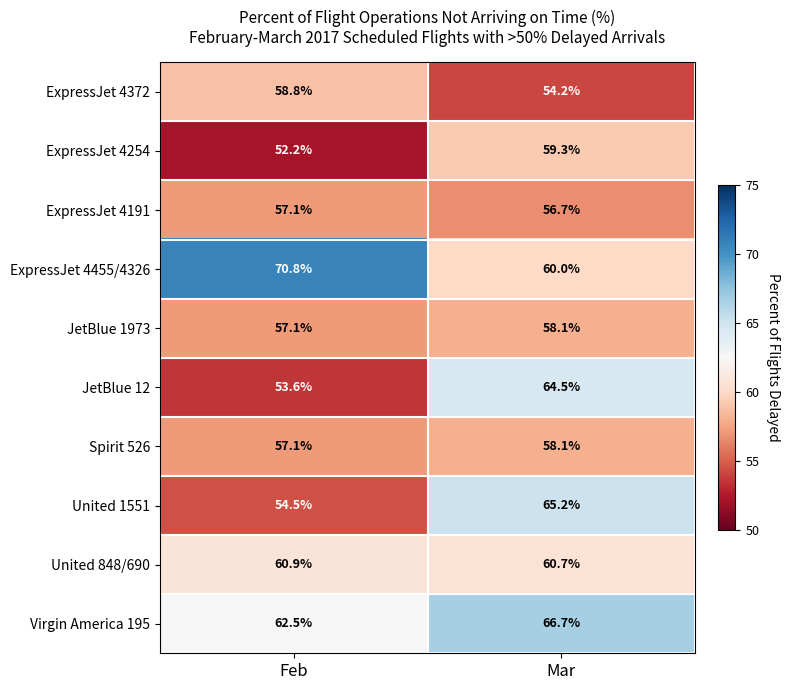

At which category is the sum across all series the highest?

Mar